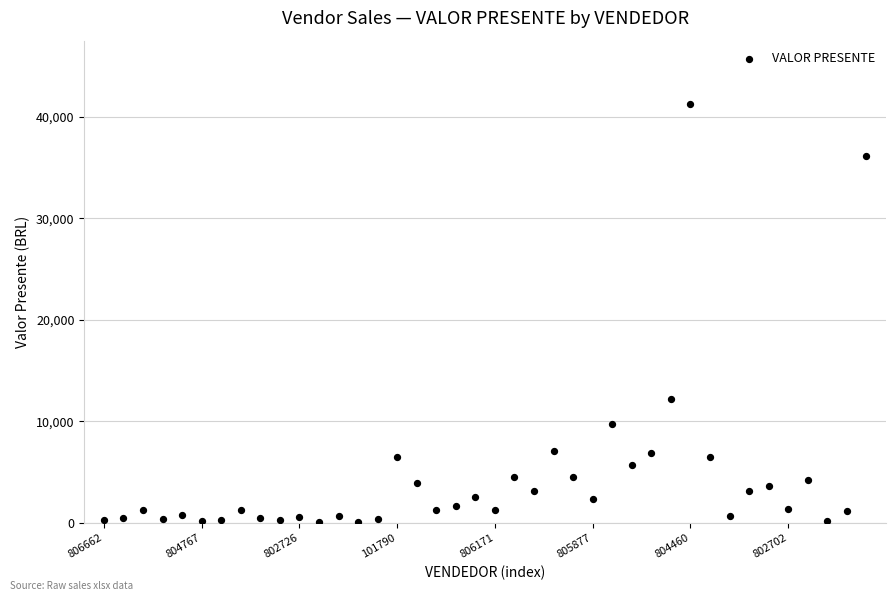

What Y value in the scatter plot is closest to 20683?

12230.5